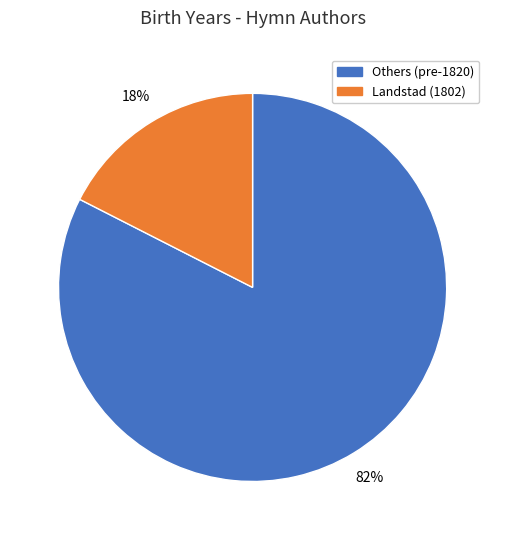

Is there a majority slice in this chart?

Yes